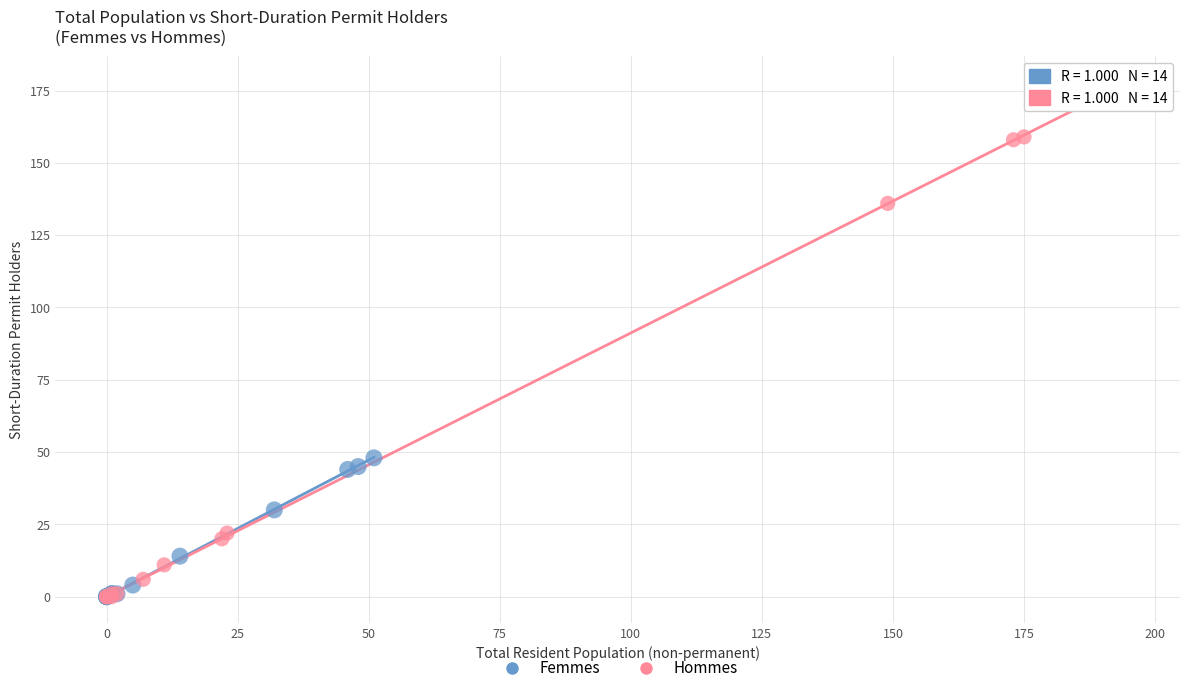

Which series has the widest spread of Y values?

Hommes